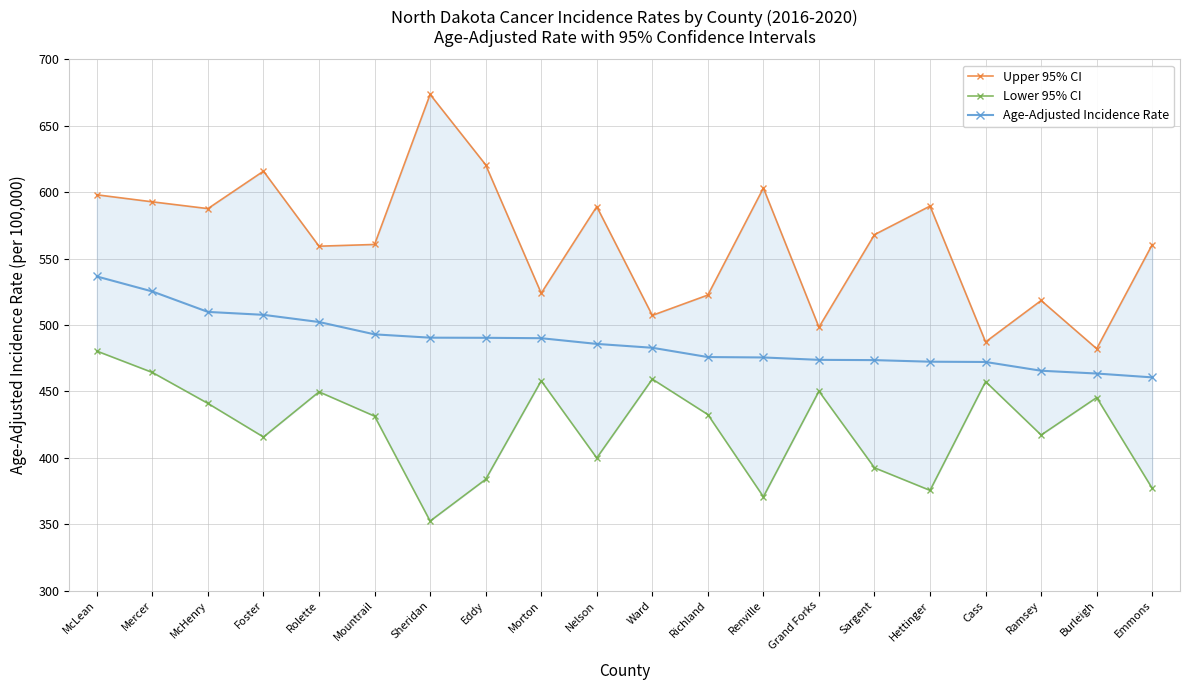

Which series changed the most between Richland and Renville?

Upper 95% CI